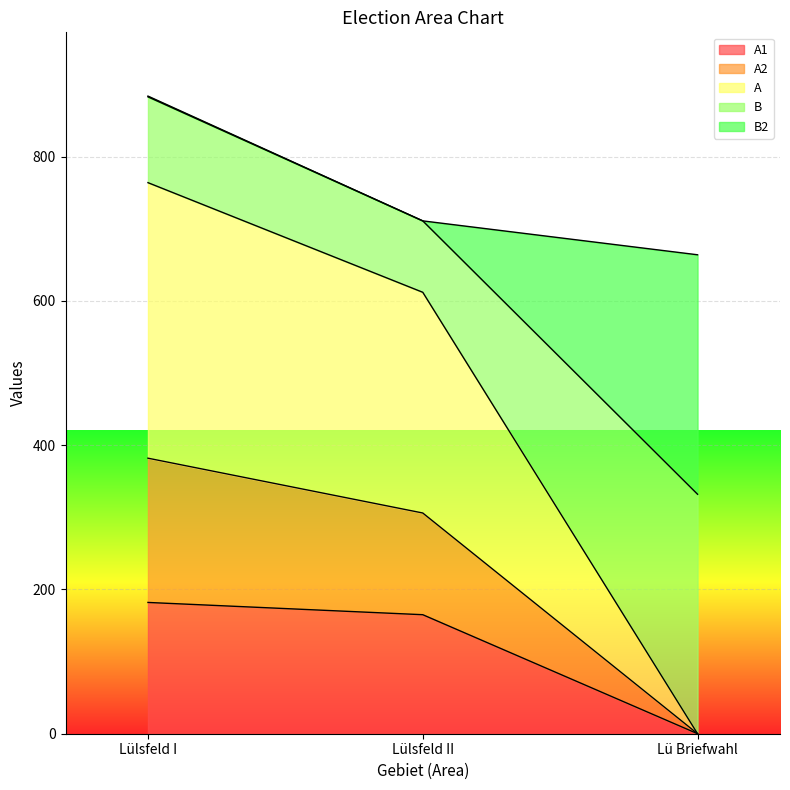

Does the chart display data point markers on the line(s)?

No